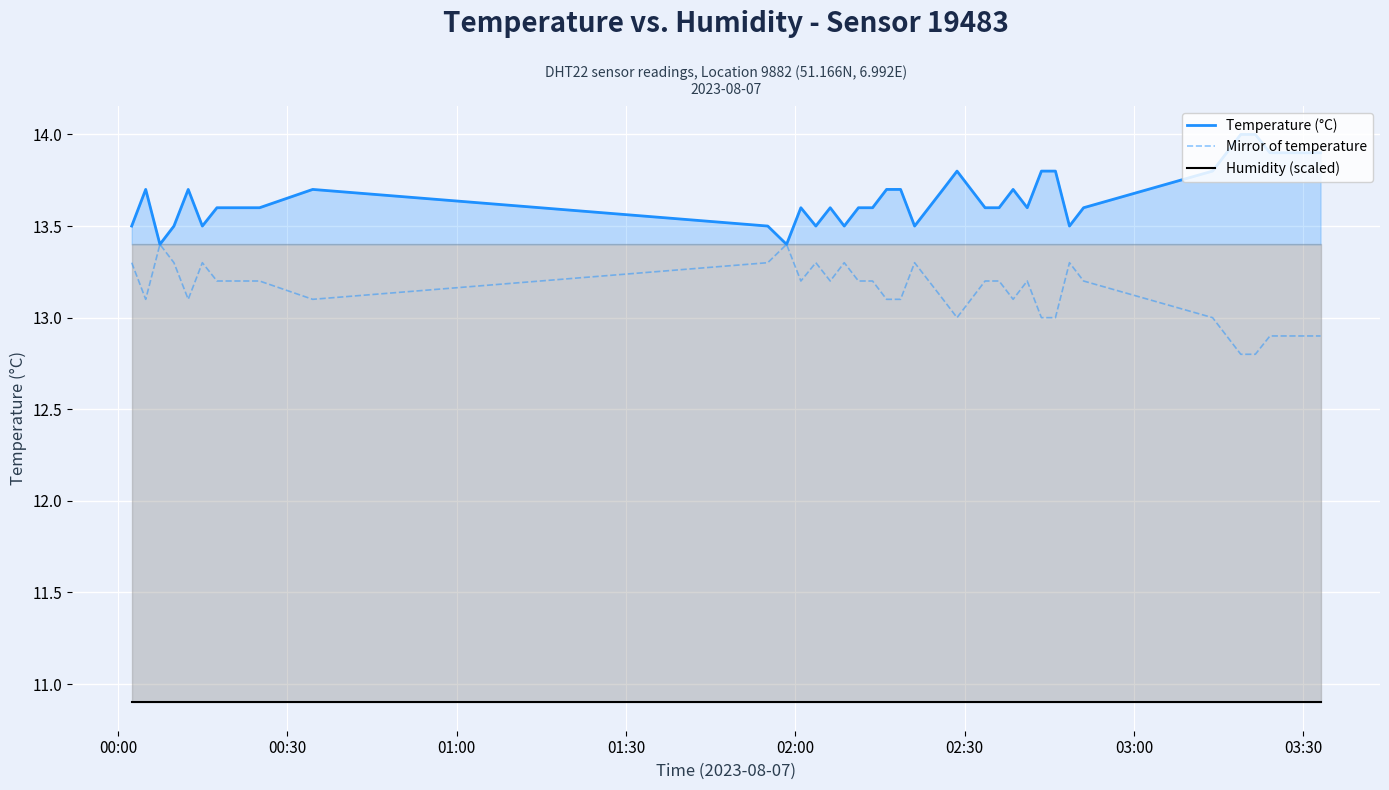

Rank the series by their average value, from lowest to highest.

Humidity (scaled), Mirror of temperature, Temperature (°C)